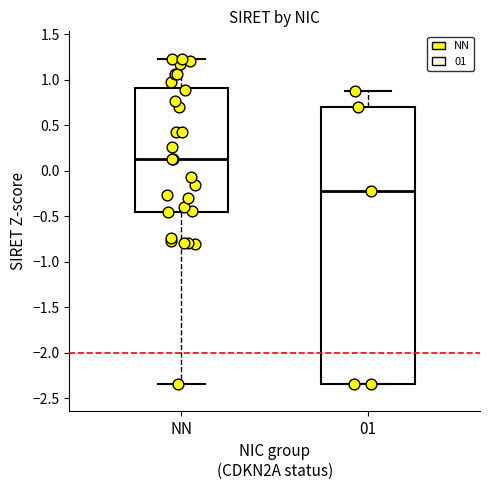

Reading left to right, read every box against the y-axis: the position of its median line, the range the box covers, and the ends of its whiskers. The values are not printed on the chart, so give them approximately, as read against the axis.

NN: median 0.15, box -0.45 to 0.90, whiskers -2.35 to 1.25
01: median -0.20, box -2.35 to 0.70, whiskers -2.35 to 0.90